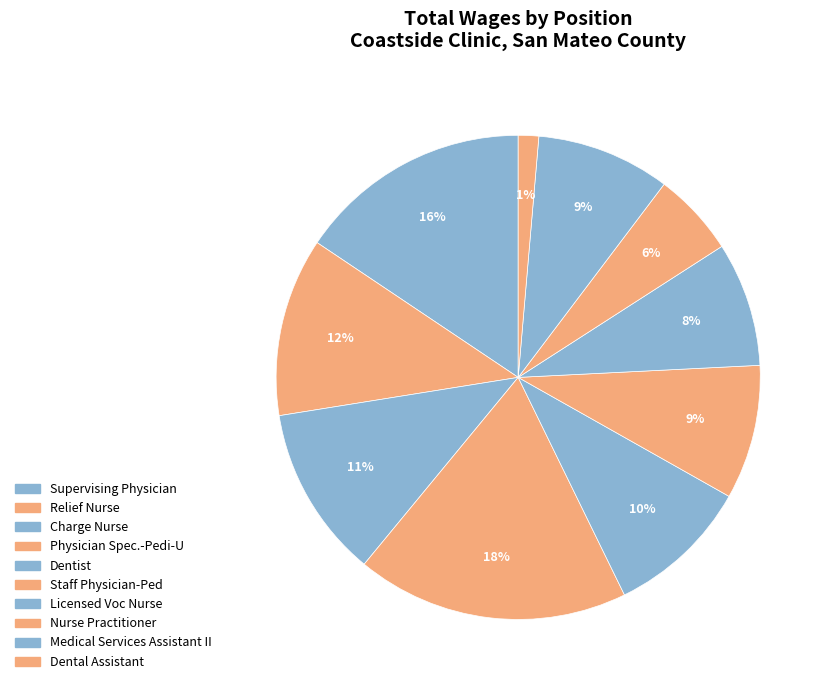

Which has a higher value, Supervising Physician or Licensed Voc Nurse?

Supervising Physician